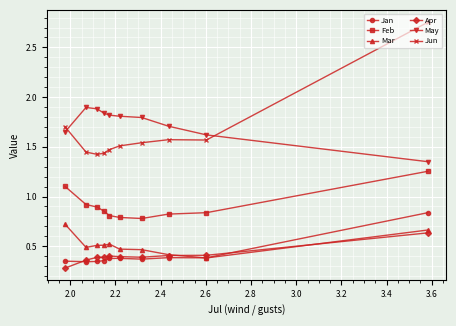

Which series has the largest total across all categories?

May